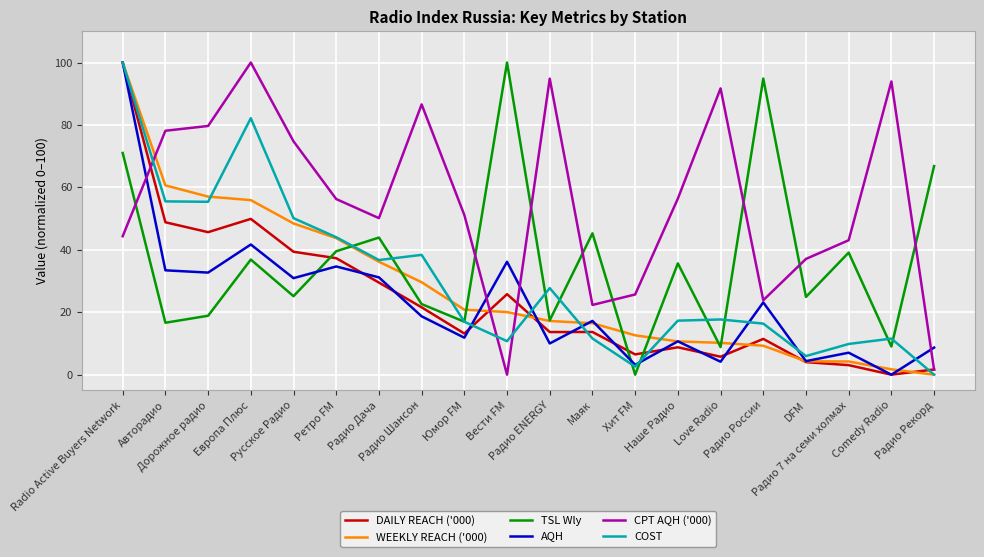

True or false: CPT AQH ('000) has more than 2 interior local peaks.

True